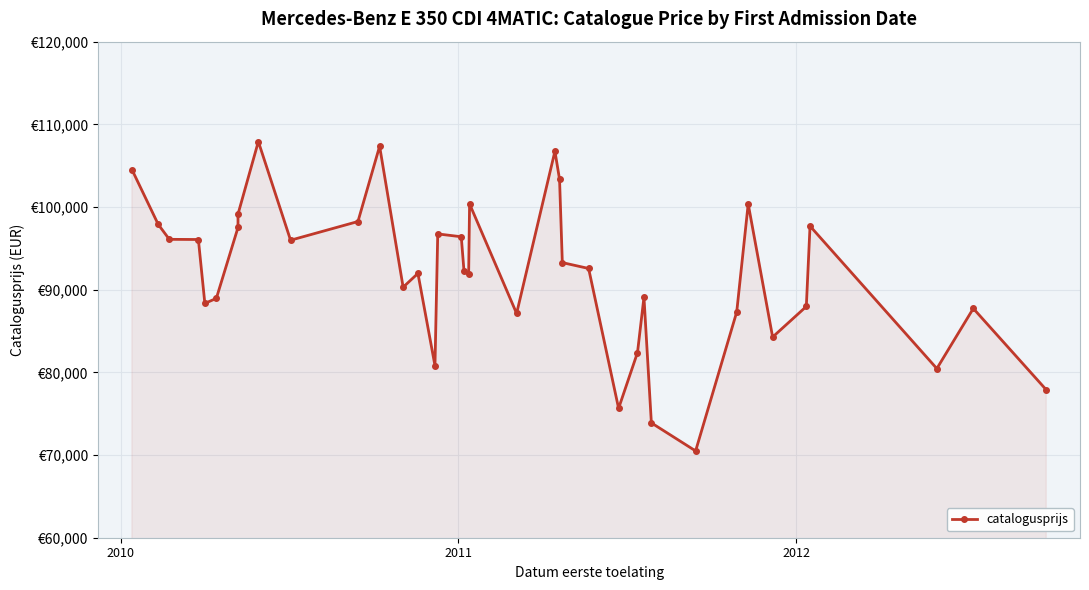

How many data points are above 92568?

18